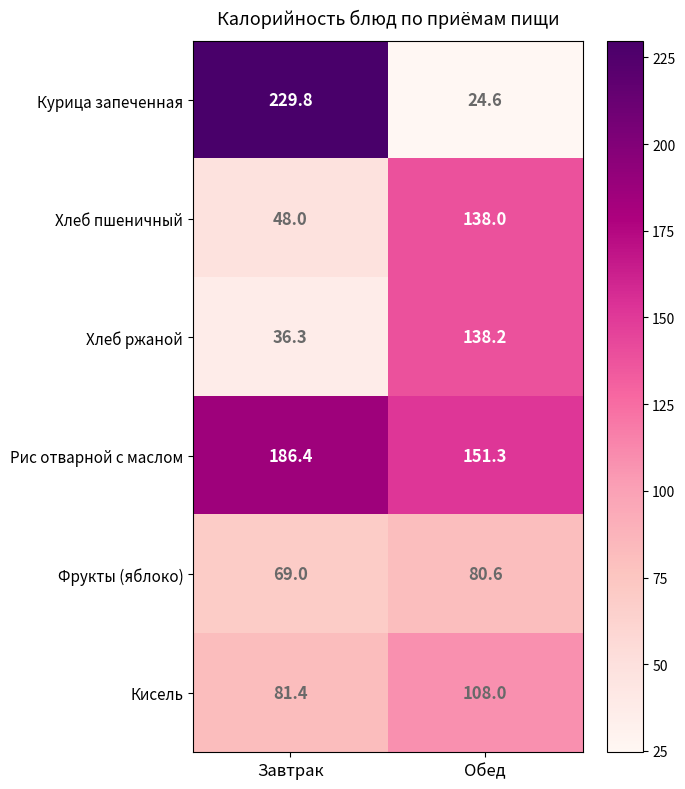

True or false: Фрукты (яблоко) has a value of 39.0 at Обед.

False